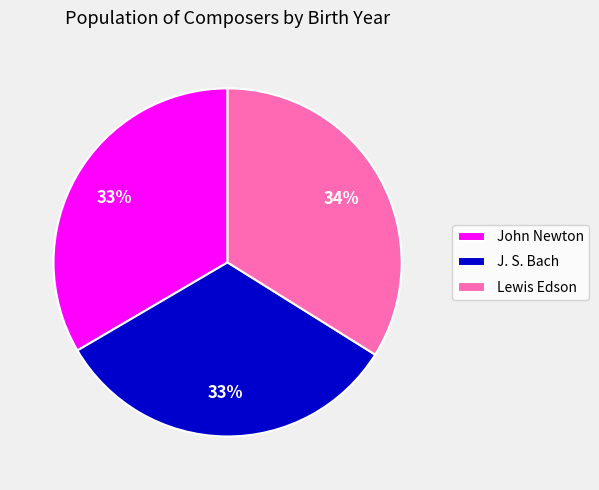

To the nearest percent, what is the difference between the largest and smallest slice percentages?

1%